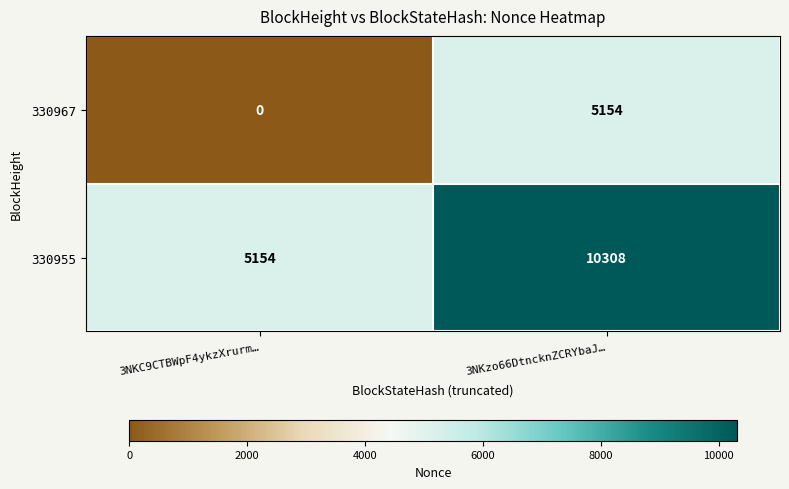

At which category does the chart reach its peak across all series?

3NKzo66DtncknZCRYbaJ…